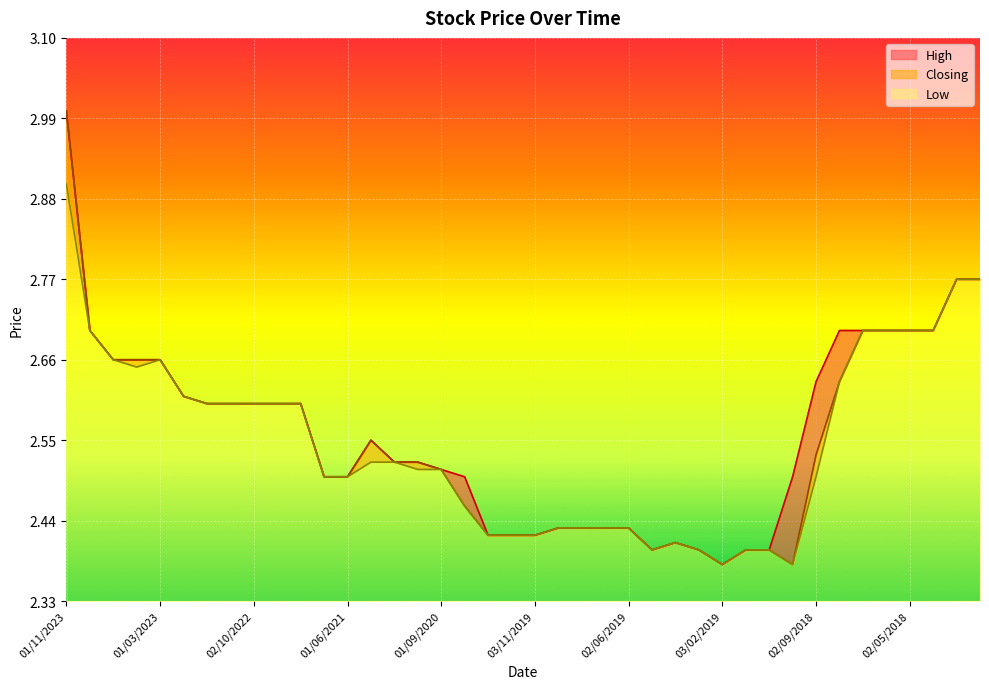

Rank the series at 02/05/2018 from highest to lowest value.

High, Closing, Low